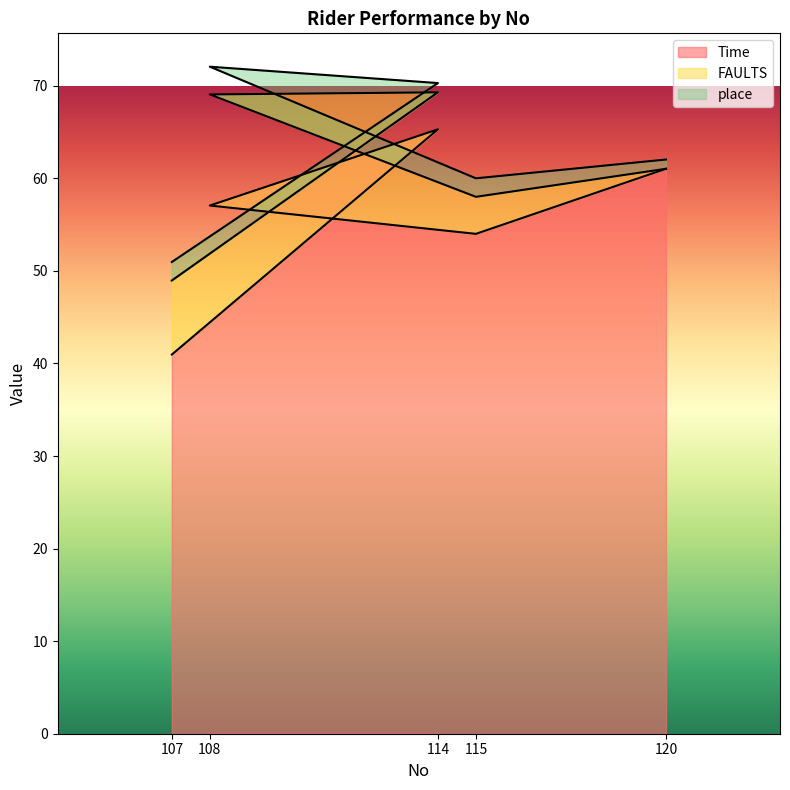

Which category has the highest value in the Time series?

114